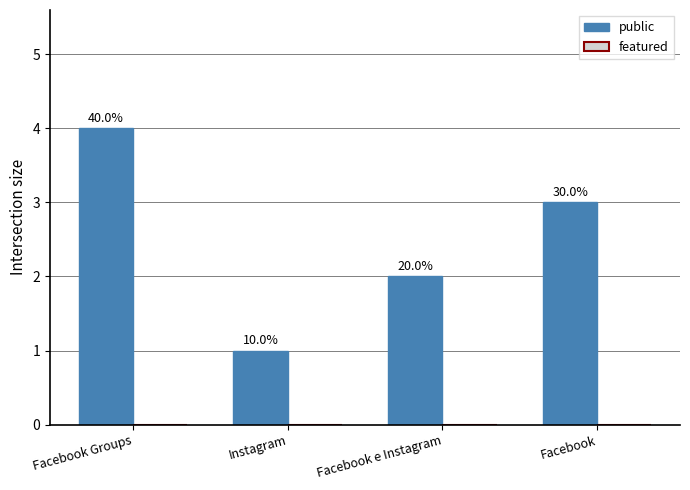

What position from the right is Instagram?

3